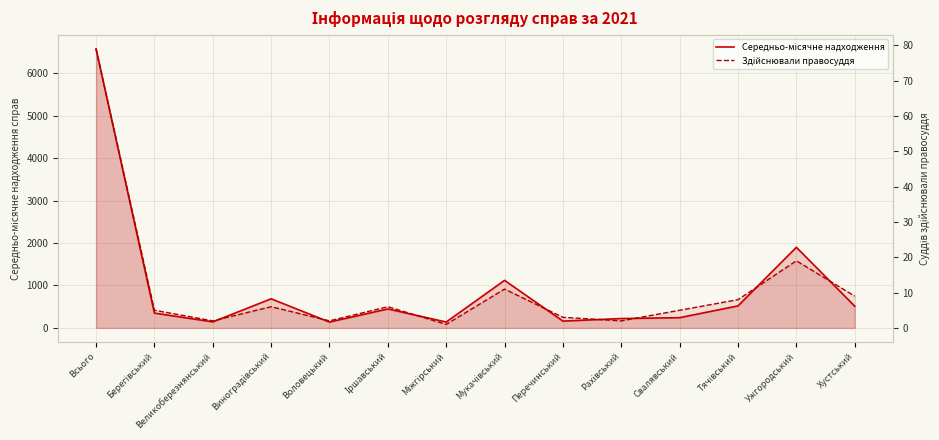

What is the maximum value for Здійснювали правосуддя?

79.0